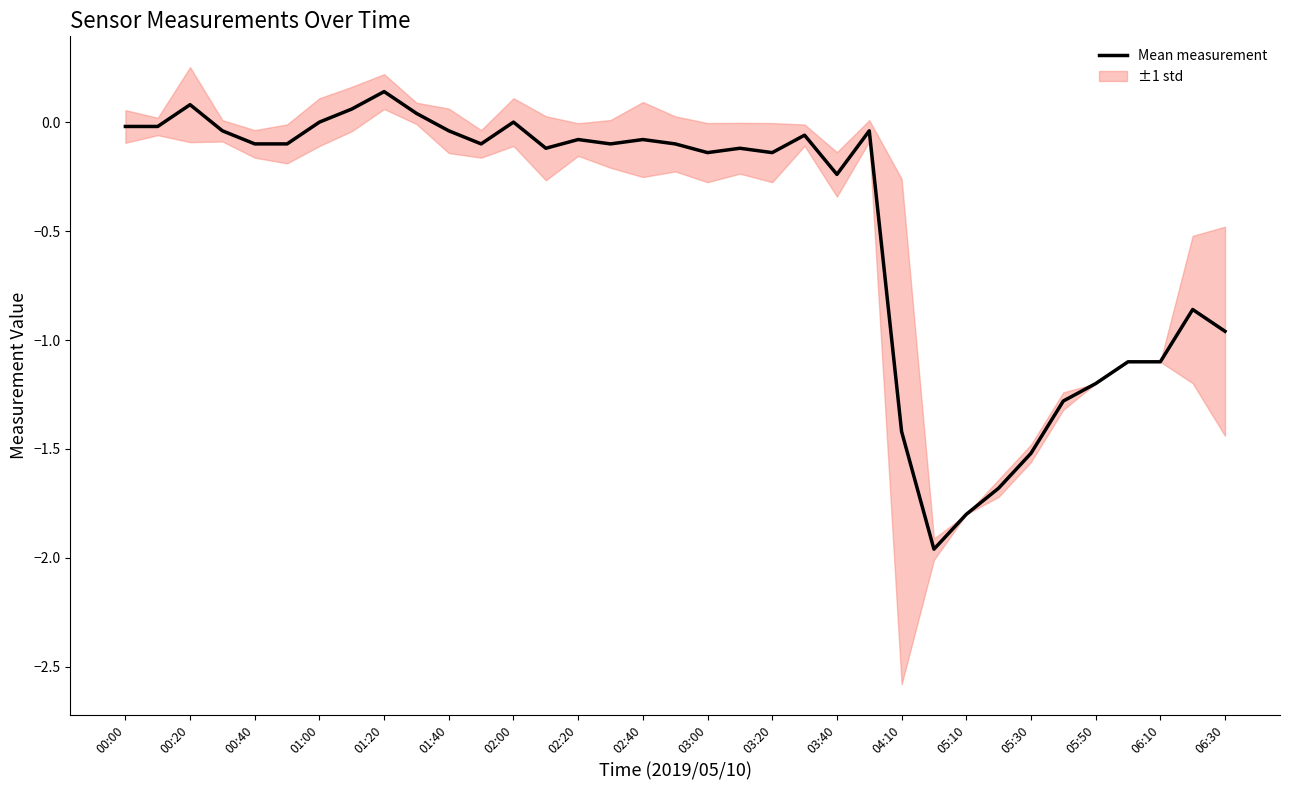

Is it true that the value at 05:10 is -0.2?

False